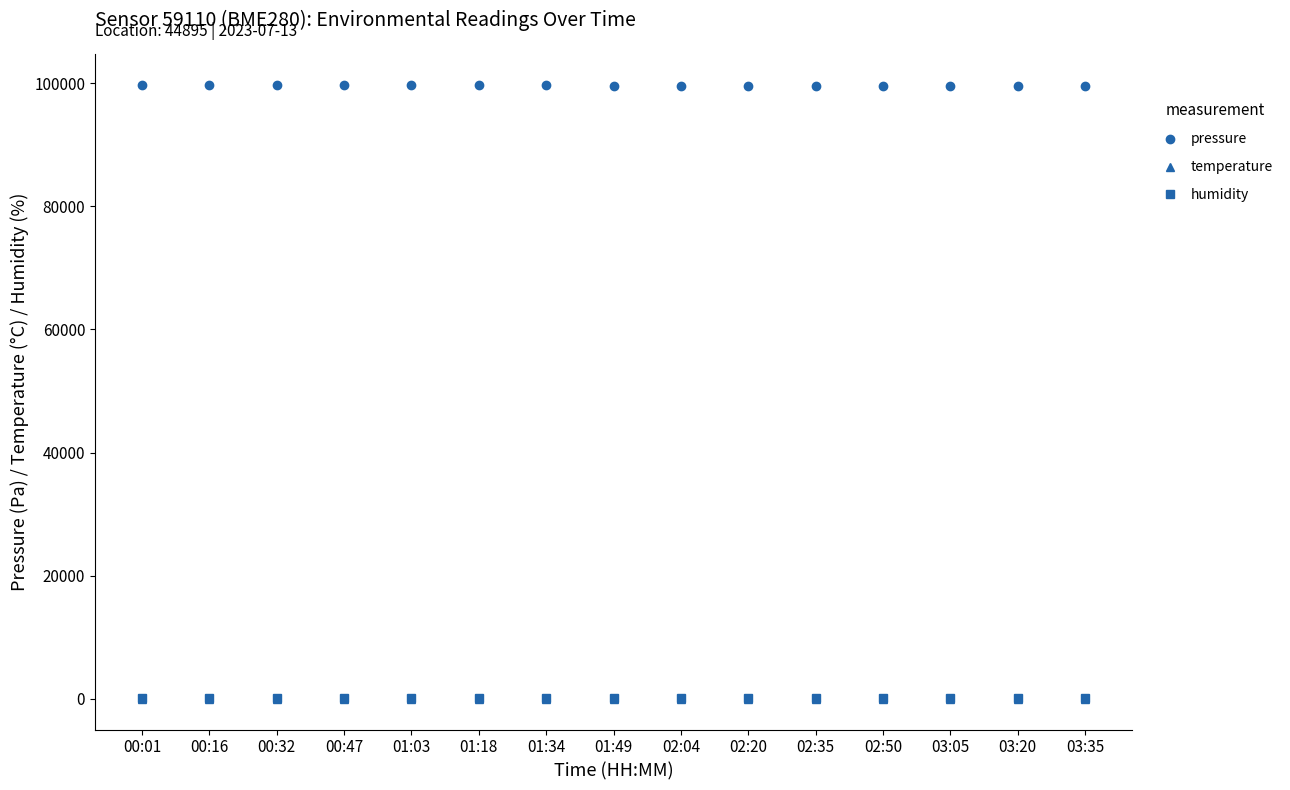

What is the approximate value of pressure at 02:04?

99605.3